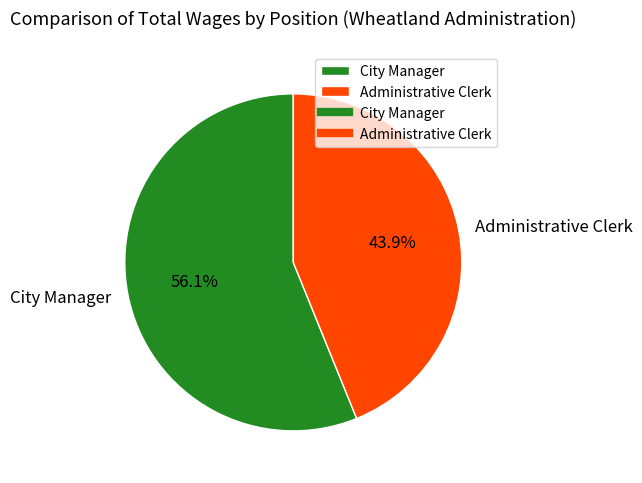

True or false: Administrative Clerk accounts for 44% of the total.

True